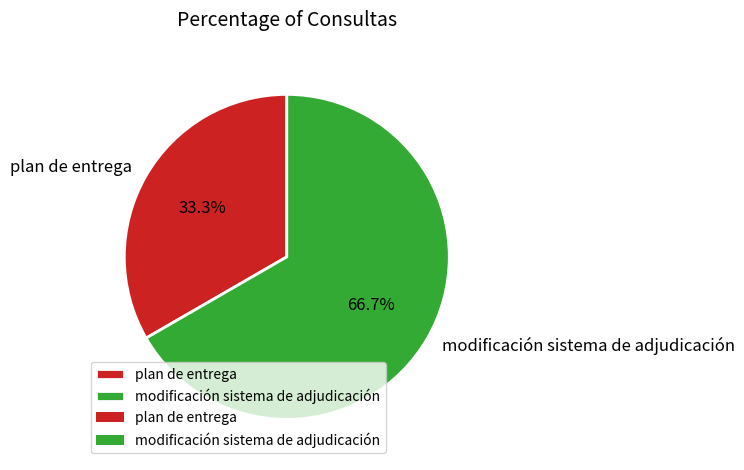

Which category accounts for the majority?

modificación sistema de adjudicación